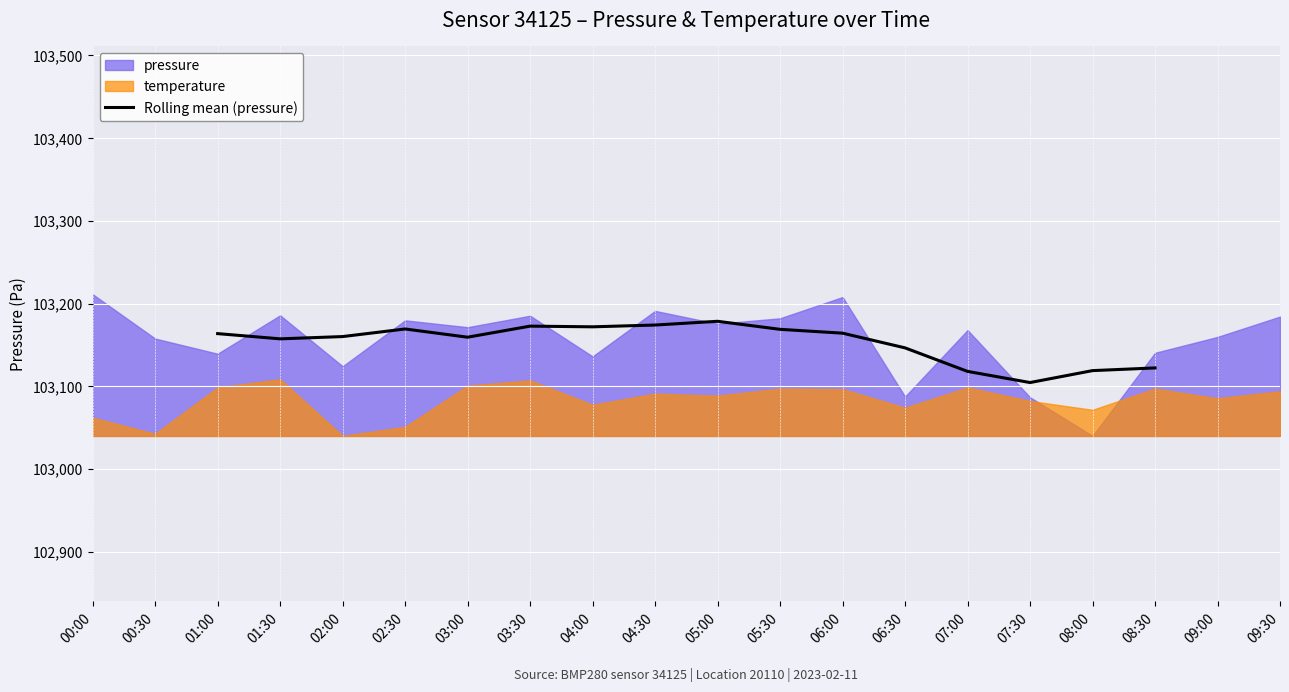

Is it true that Rolling mean (pressure) equals 103118.9 at 08:00?

True